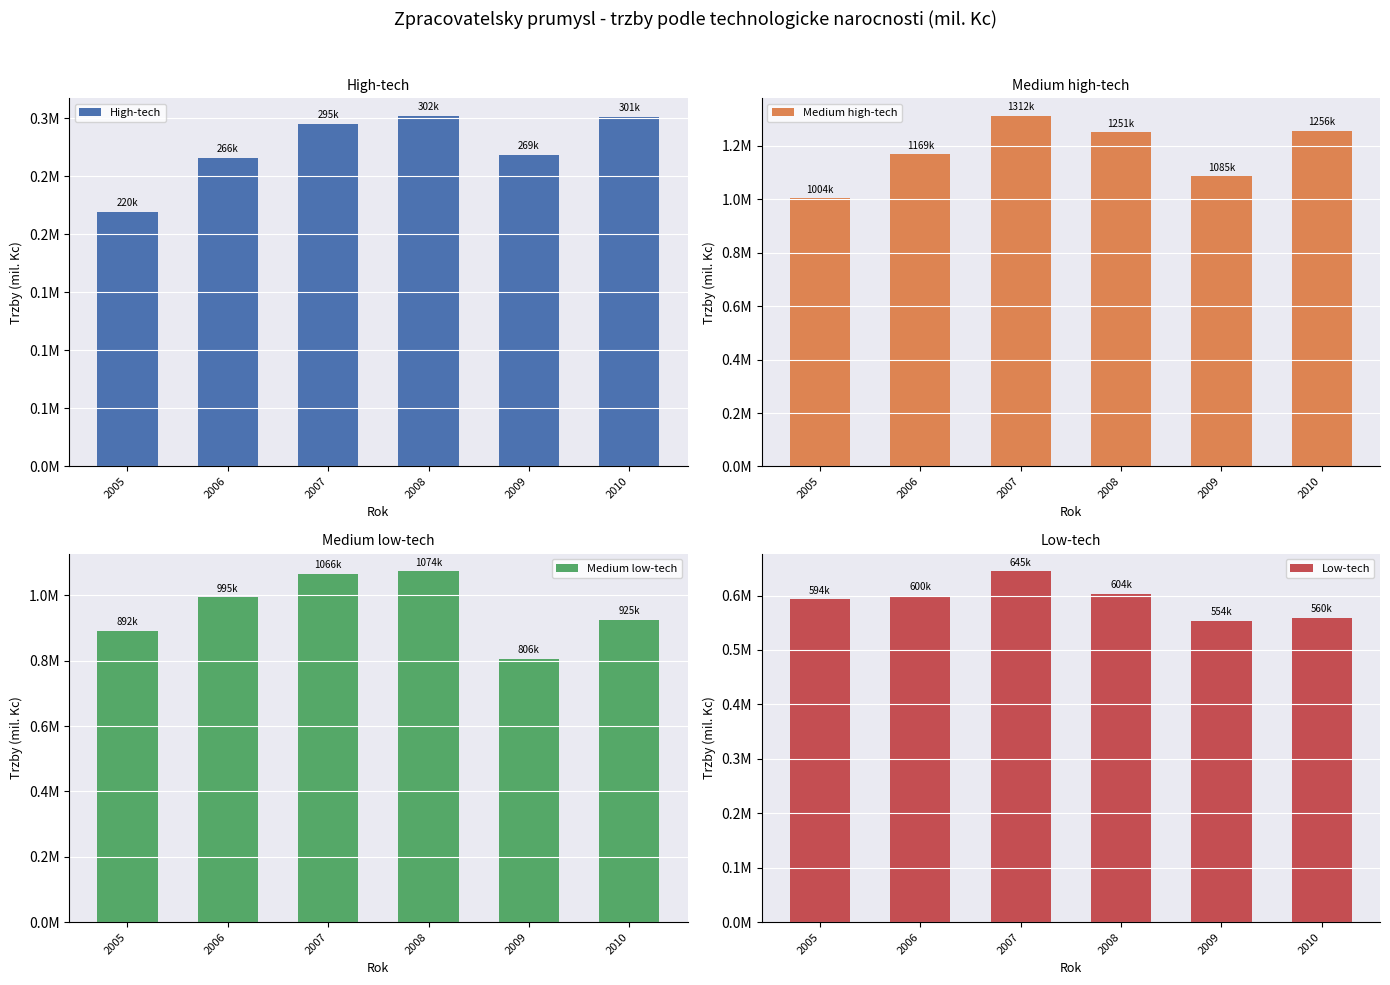

What is the spread (max minus min) of values at 2005?

784256.0